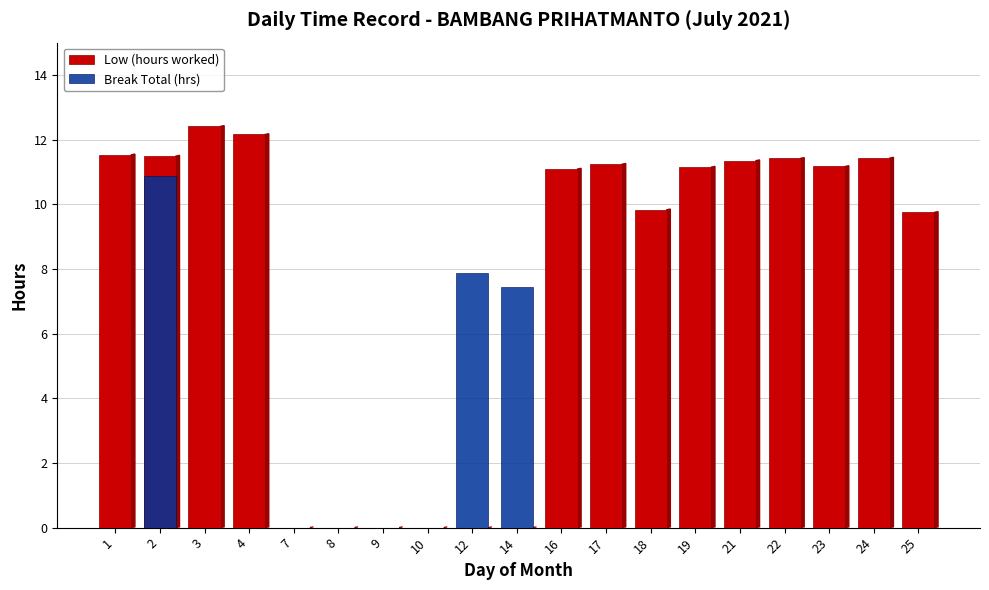

What are all the series names shown in the legend?

Low (hours worked), Break Total (hrs)